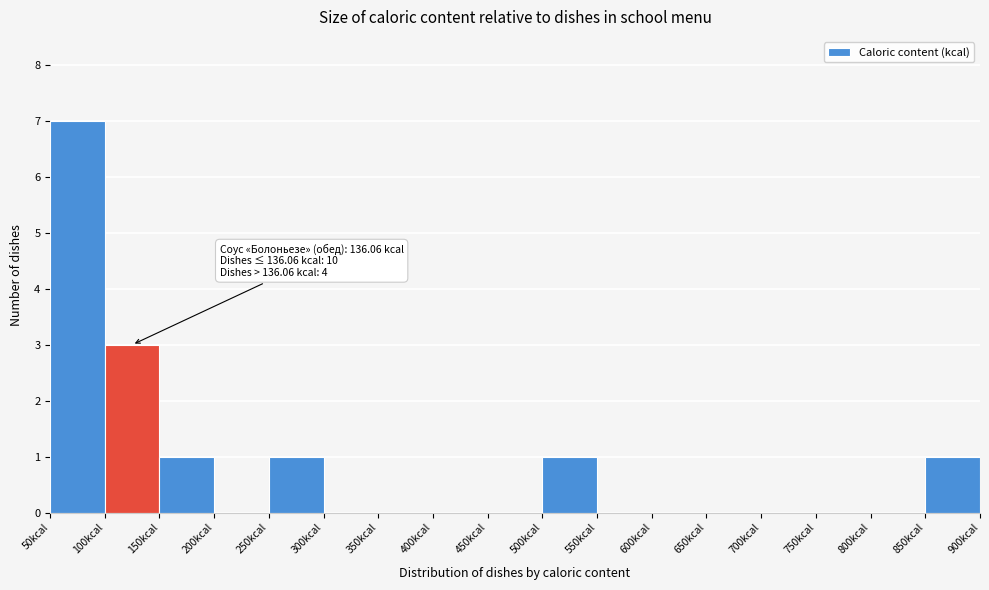

Over which range of the x-axis is the bar tallest?

50 to 100